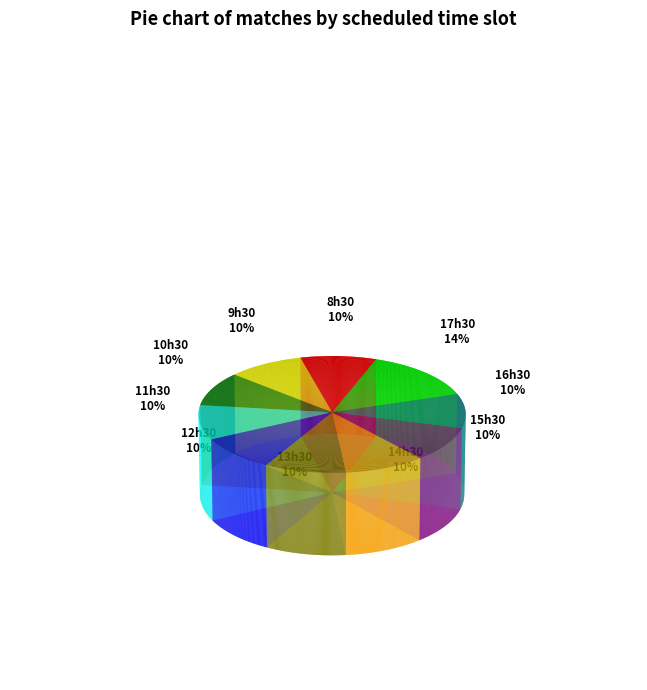

Which category has the biggest portion of the pie?

17h30